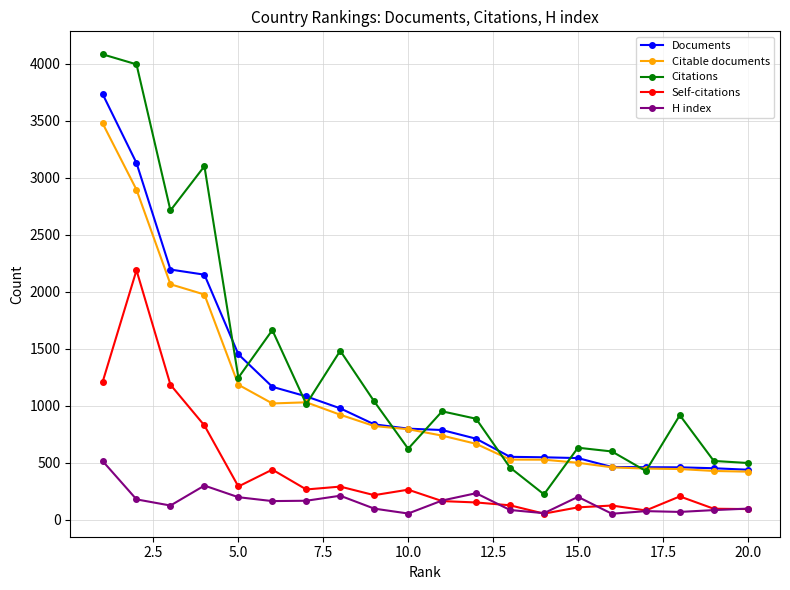

Which series has the widest spread of values?

Citations